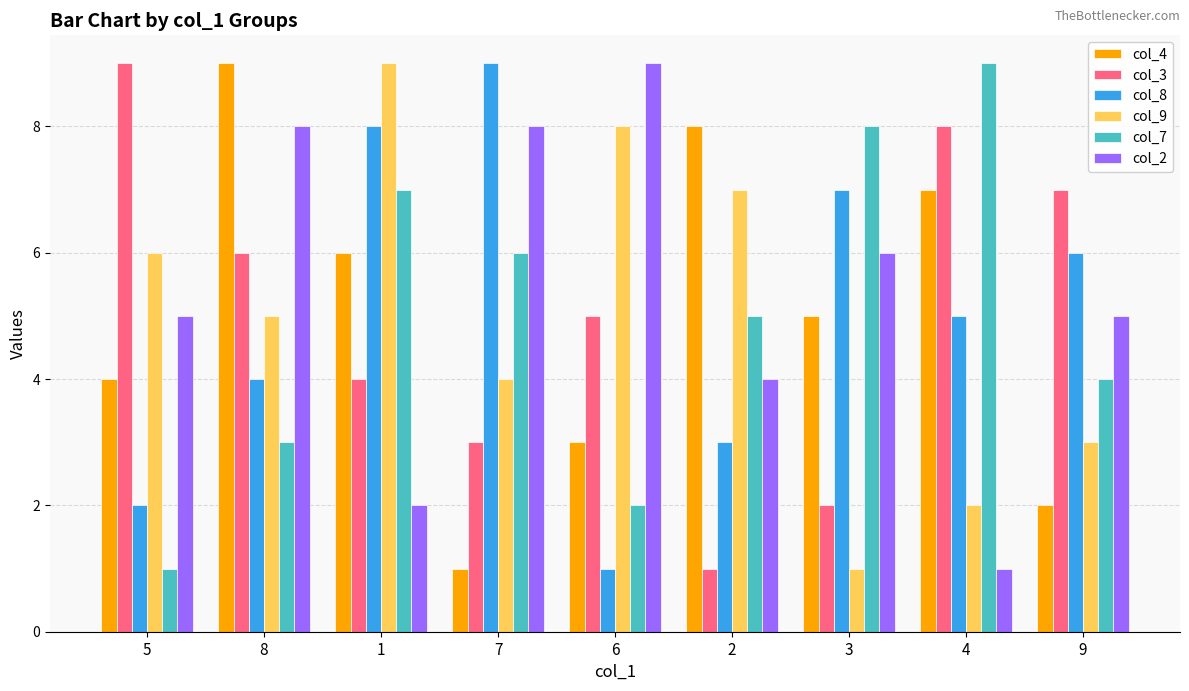

What is the value of the col_4 bar at the 3rd from the left?

6